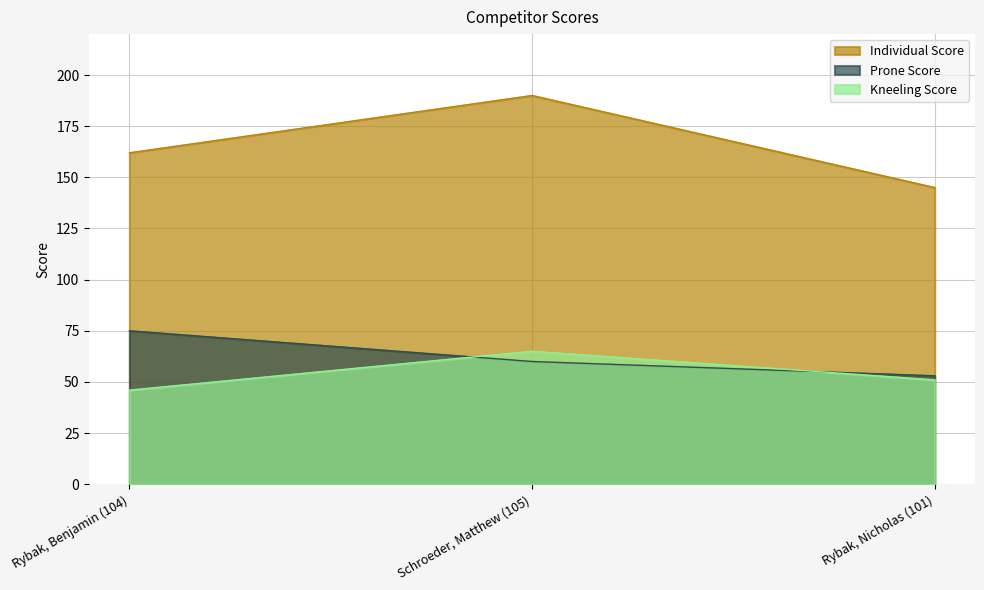

Read the Individual Score value at Rybak, Nicholas (101), to the nearest 10.

140